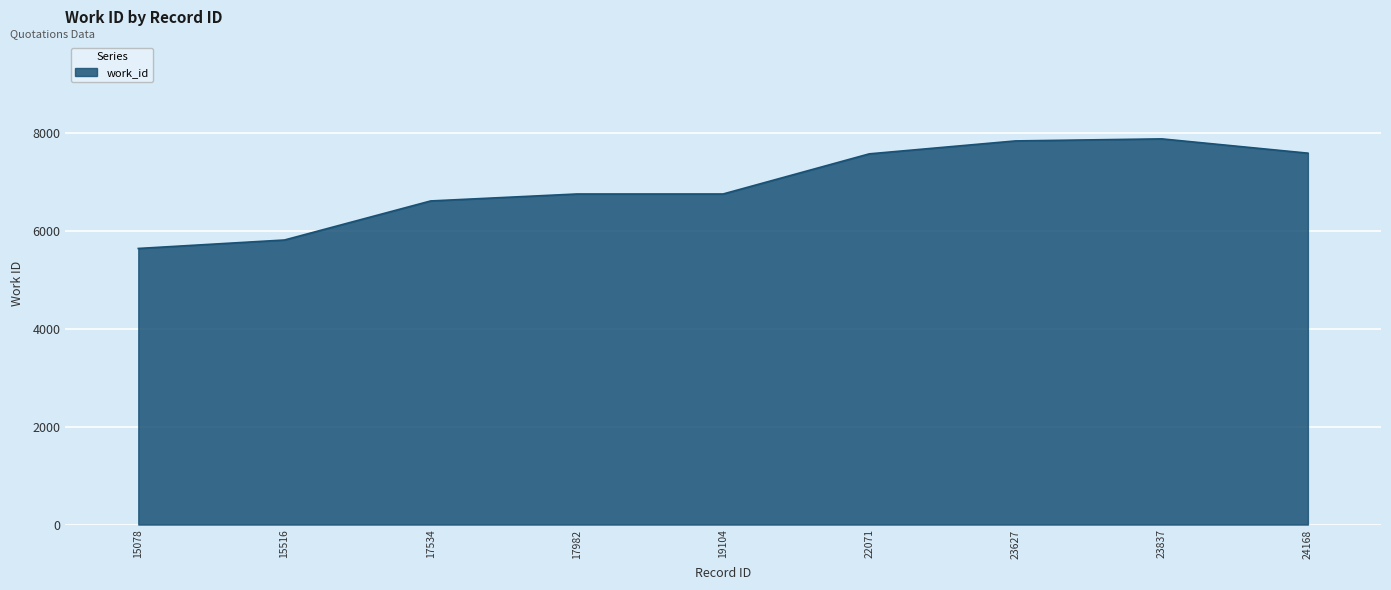

Which label corresponds to the smallest value in the chart?

15078